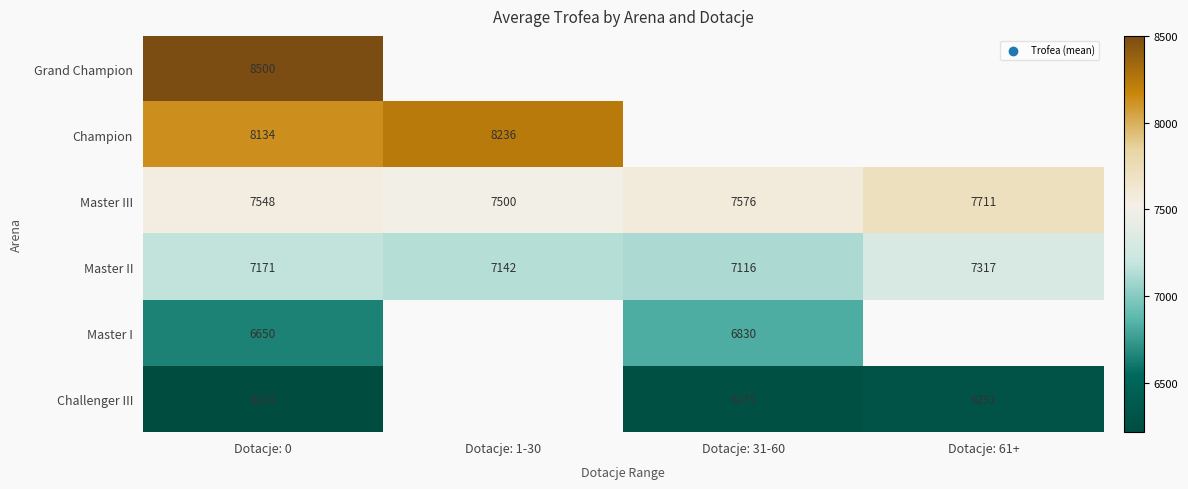

What is the minimum value shown in the chart?

6214.2